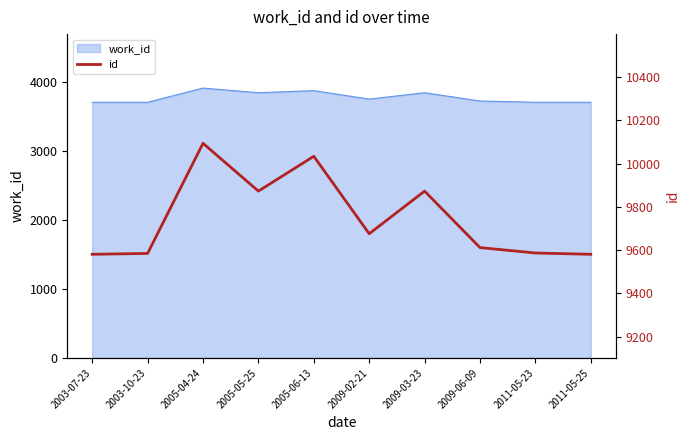

Does the chart display data point markers on the line(s)?

No